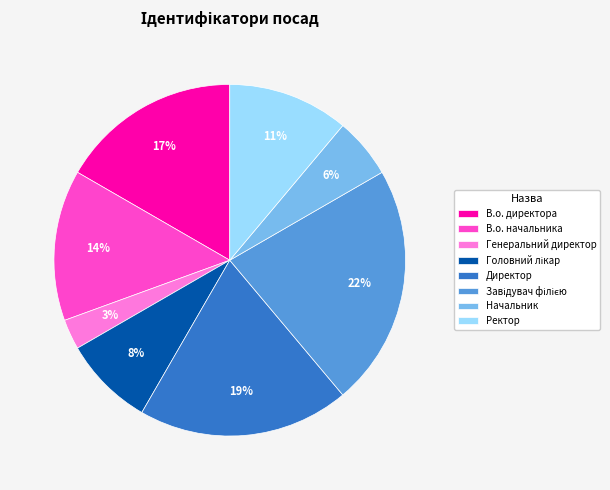

To the nearest percent, what is the combined percentage of Начальник and Директор?

25%